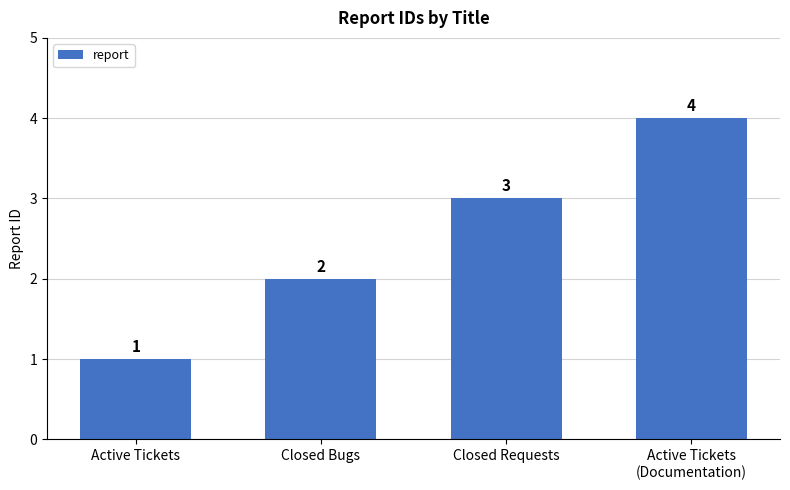

Reading left to right, transcribe all the data shown in this chart.

1	2	3	4